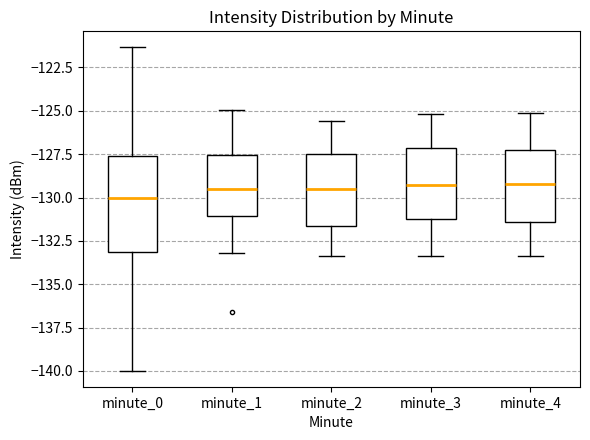

Reading left to right, transcribe this box plot: for each box, give where its median line is, the range the box spans, and where its two whiskers end, as read against the y-axis. The values are not printed on the chart, so give them approximately, as read against the axis.

minute_0: median -130.0, box -133.0 to -127.5, whiskers -140.0 to -121.5
minute_1: median -129.5, box -131.0 to -127.5, whiskers -133.0 to -125.0
minute_2: median -129.5, box -131.5 to -127.5, whiskers -133.5 to -125.5
minute_3: median -129.5, box -131.5 to -127.0, whiskers -133.5 to -125.0
minute_4: median -129.0, box -131.5 to -127.5, whiskers -133.5 to -125.0